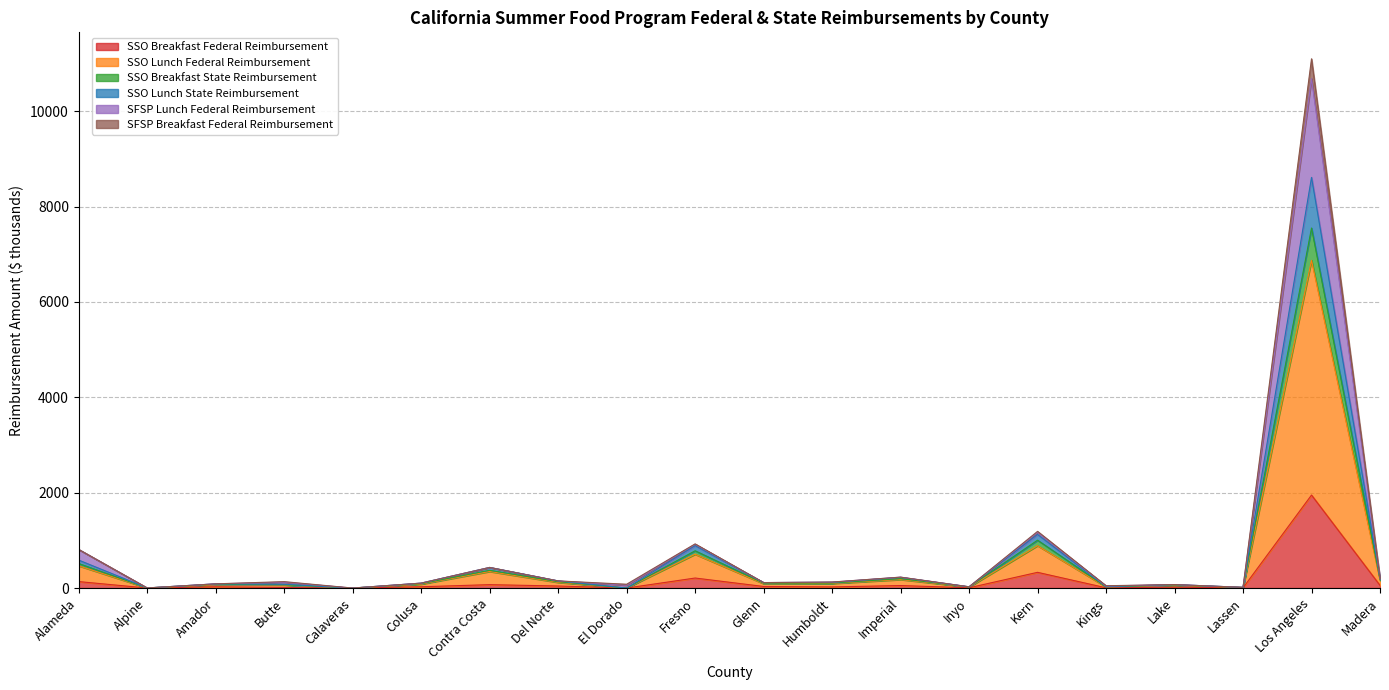

Which category has the highest value in the SSO Breakfast Federal Reimbursement series?

Los Angeles